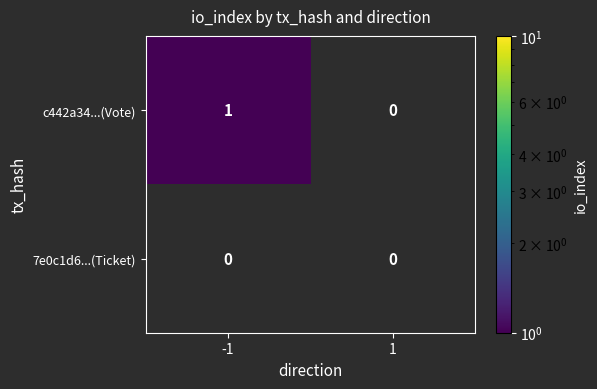

Reading right to left, list all the values displayed in this chart.

c442a34...(Vote): 0	1
7e0c1d6...(Ticket): 0	0